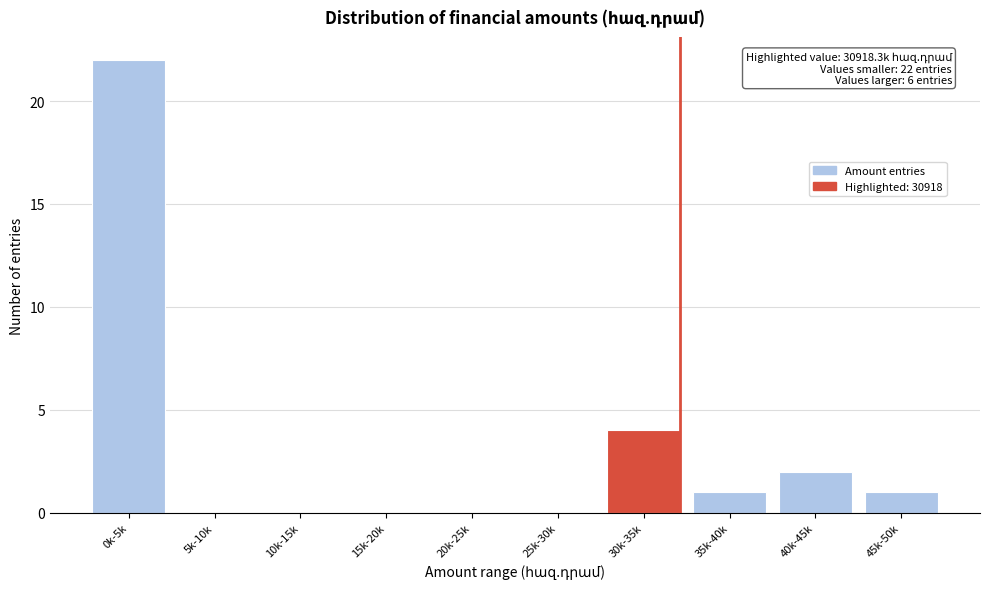

Reading left to right, transcribe all the data shown in this chart.

0k-5k=22	5k-10k=0	10k-15k=0	15k-20k=0	20k-25k=0	25k-30k=0	30k-35k=4	35k-40k=1	40k-45k=2	45k-50k=1